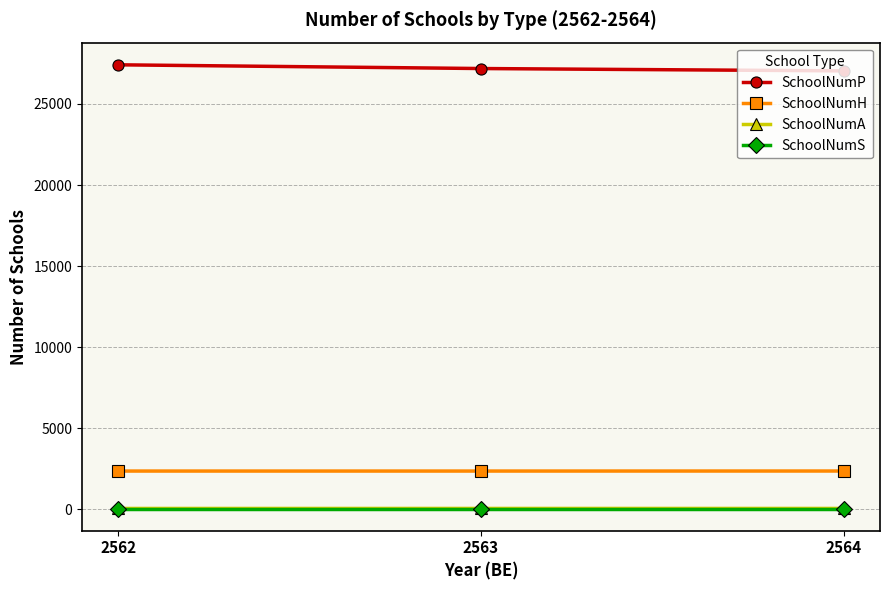

What is the lowest value of the SchoolNumH series?

2358